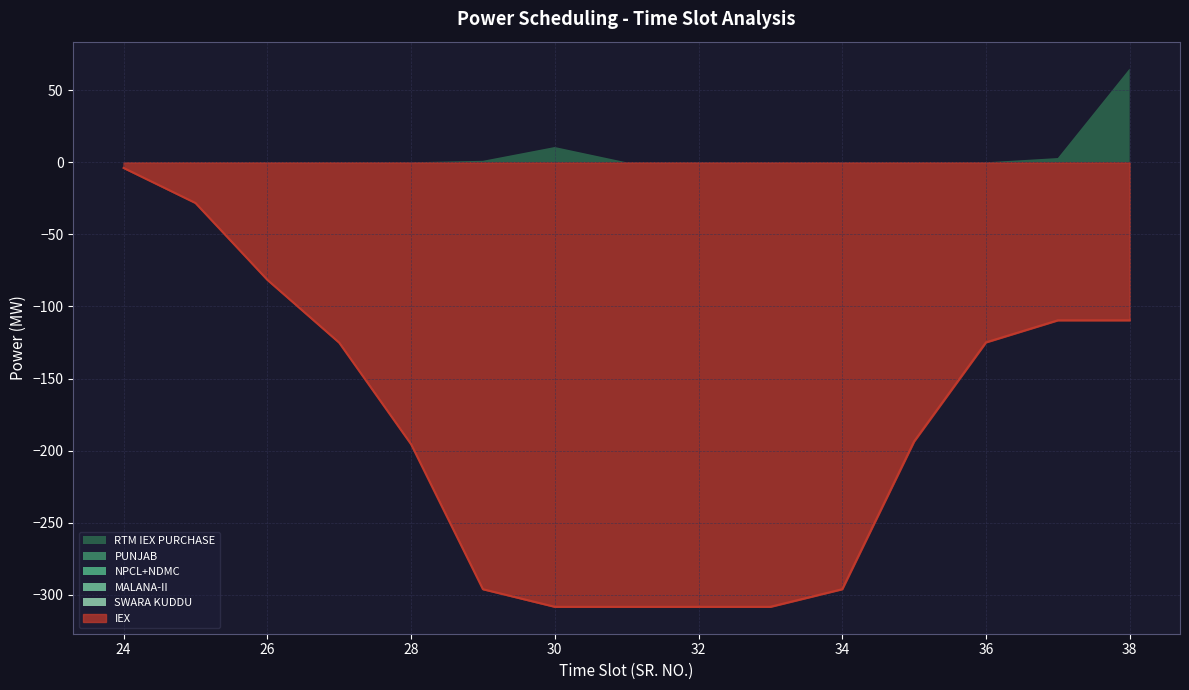

Count the number of categories in the chart.

15